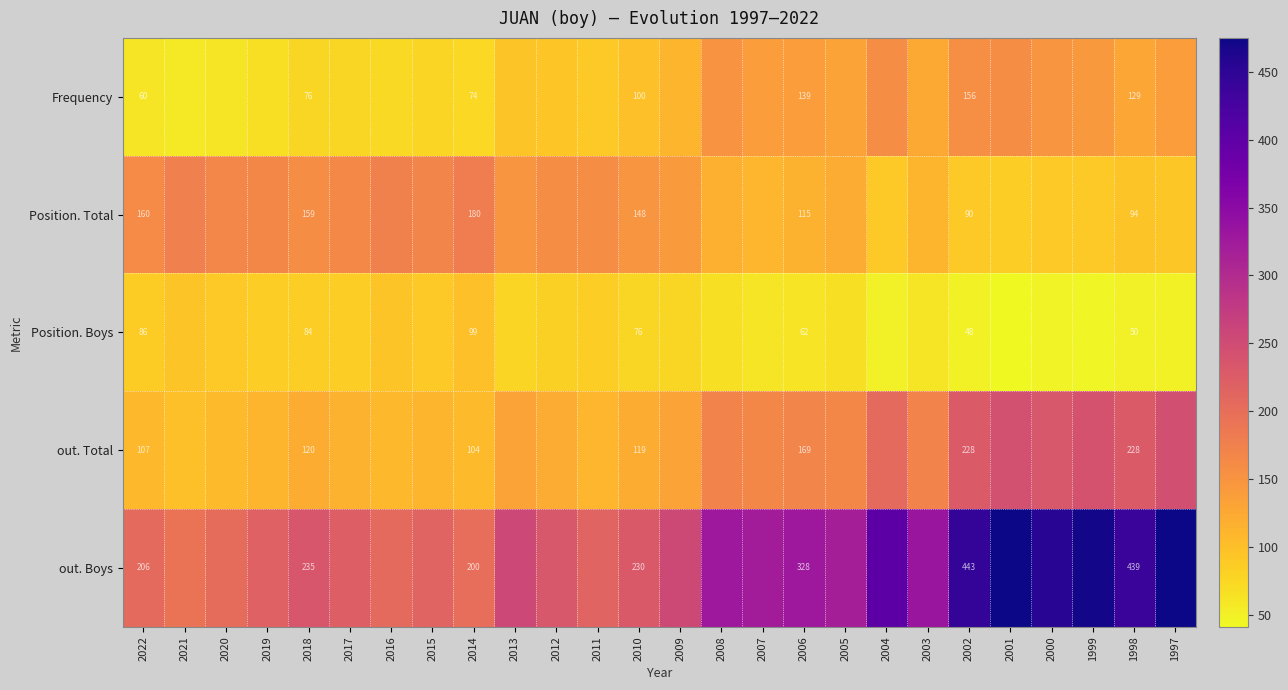

Which category has the lowest value across all series?

2001